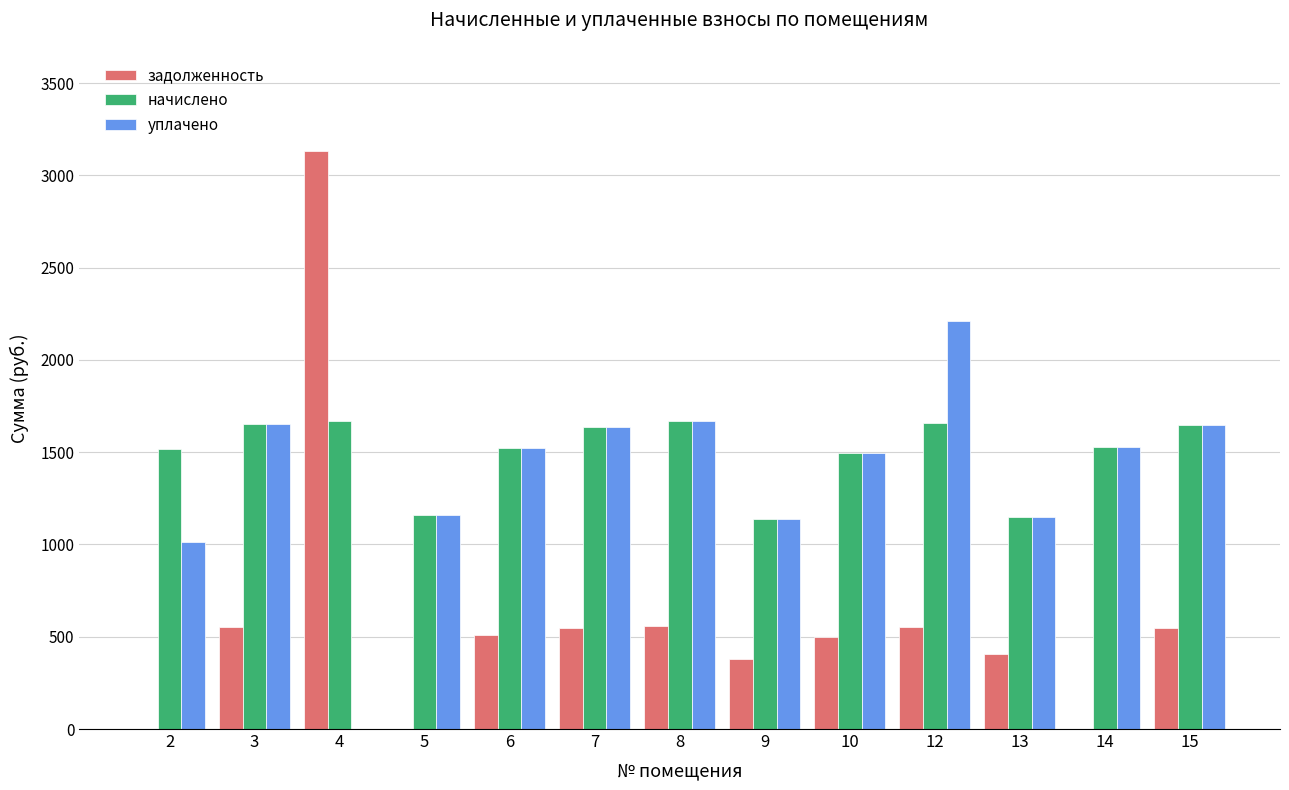

What is the sum of all задолженность values?

7679.2